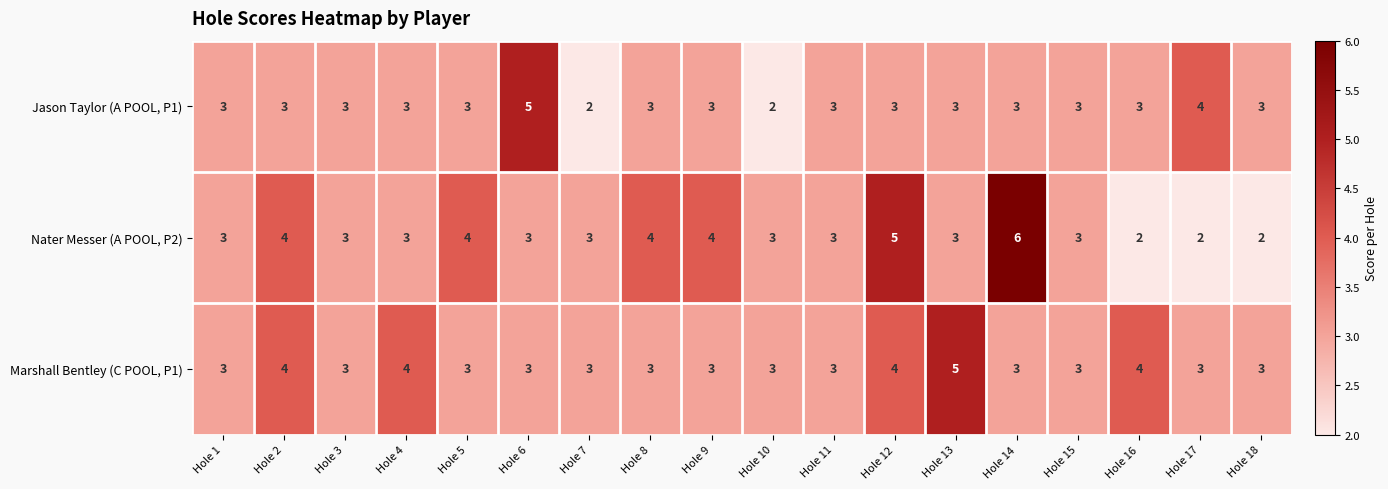

Read the Jason Taylor (A POOL, P1) value at Hole 17.

4